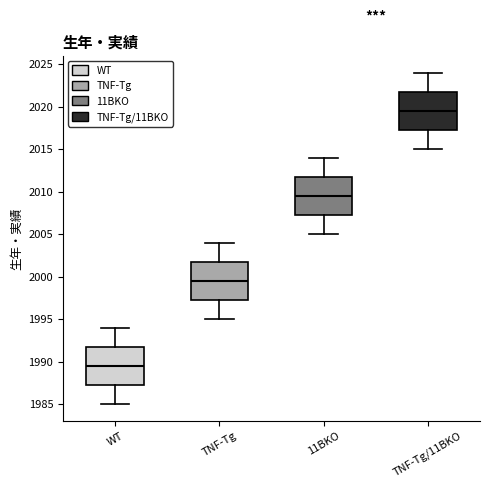

Reading left to right, transcribe this box plot: for each box, give where its median line is, the range the box spans, and where its two whiskers end, as read against the y-axis. The values are not printed on the chart, so give them approximately, as read against the axis.

WT: median 1989.5, box 1987.5 to 1992.0, whiskers 1985.0 to 1994.0
TNF-Tg: median 1999.5, box 1997.5 to 2002.0, whiskers 1995.0 to 2004.0
11BKO: median 2009.5, box 2007.5 to 2012.0, whiskers 2005.0 to 2014.0
TNF-Tg/11BKO: median 2019.5, box 2017.5 to 2022.0, whiskers 2015.0 to 2024.0